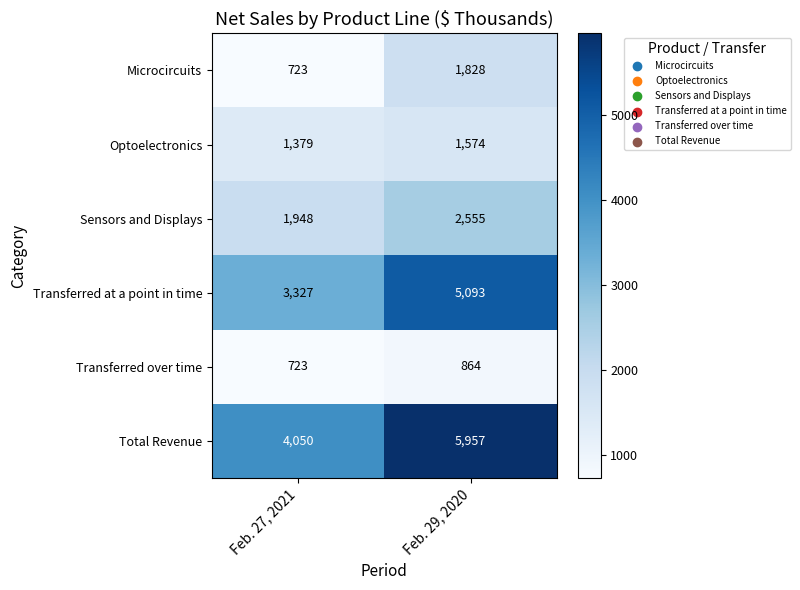

Is the value of Sensors and Displays at Feb. 27, 2021 greater than the value of Optoelectronics at Feb. 29, 2020?

Yes